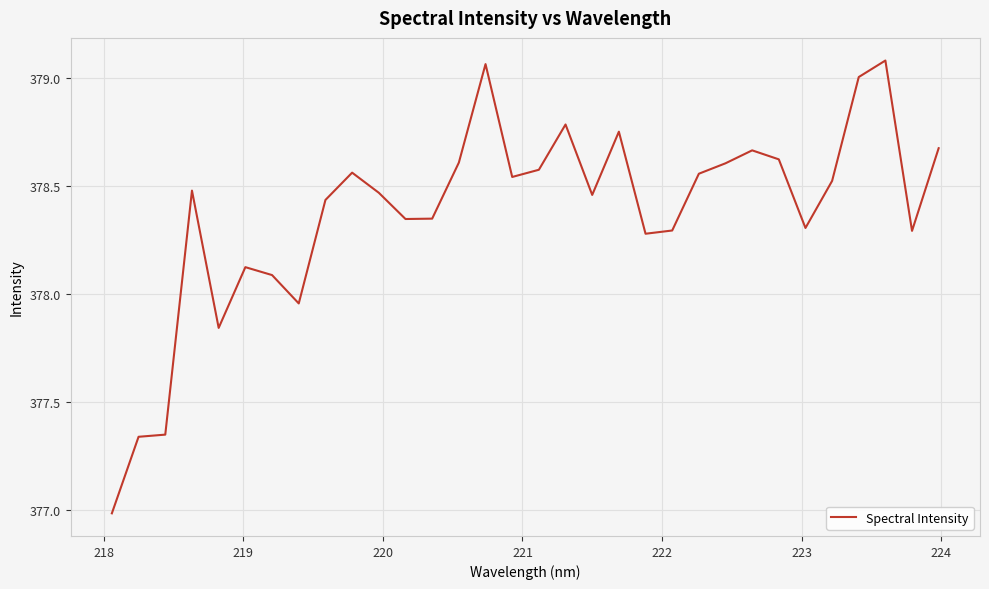

What is the minimum value shown in the chart?

377.0